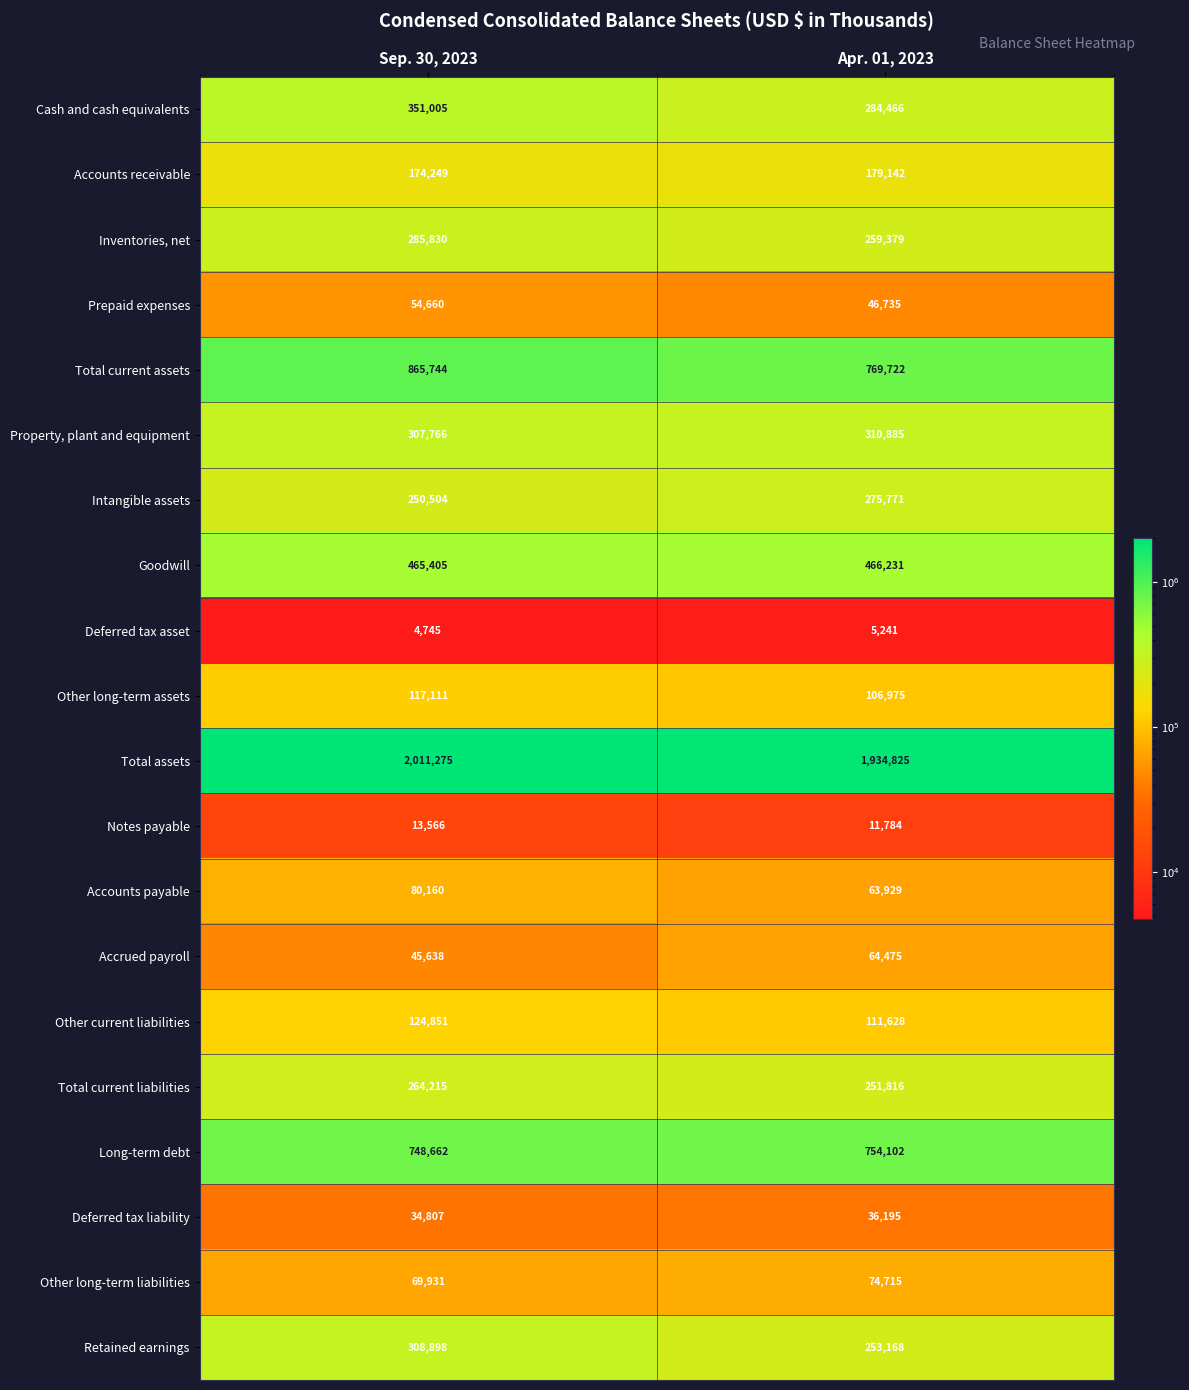

What is the difference between the Other long-term assets values at Apr. 01, 2023 and Sep. 30, 2023?

10136